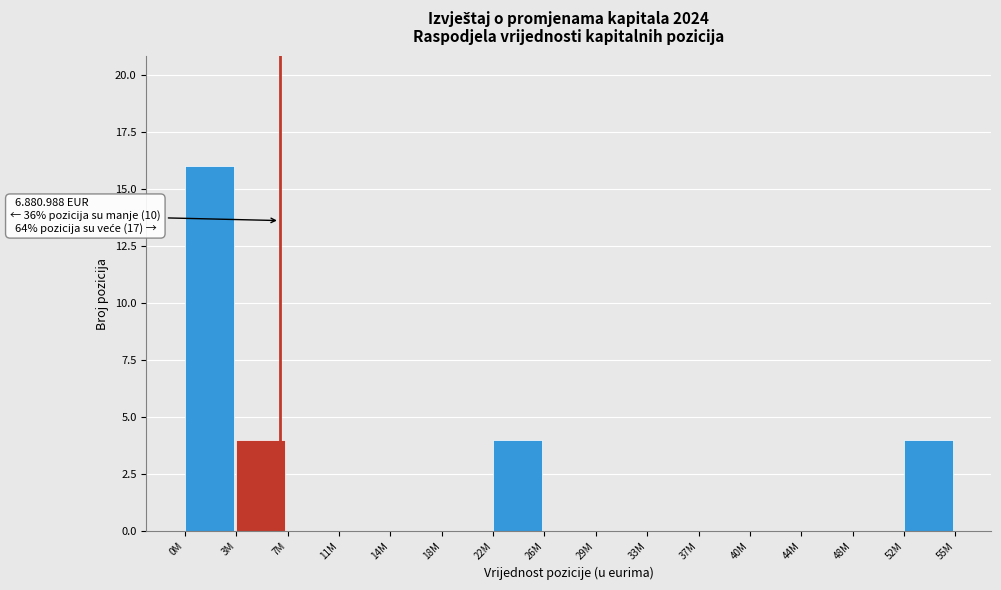

Reading right to left, extract all data points from this chart.

52M=4	48M=0	44M=0	40M=0	37M=0	33M=0	29M=0	26M=0	22M=4	18M=0	14M=0	11M=0	7M=0	3M=4	0M=16